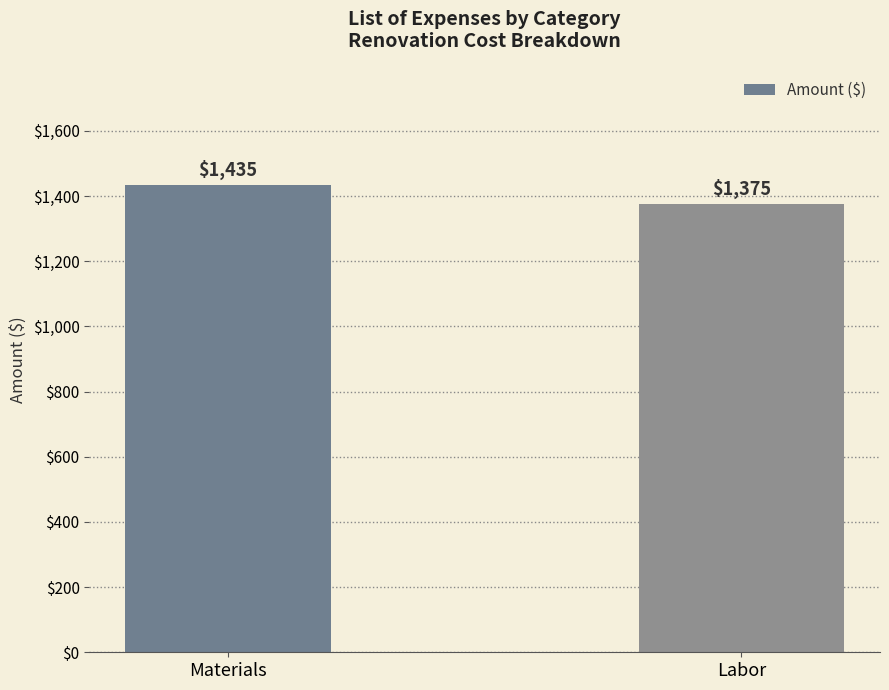

Count the values in the range 1375 to 1435.

2